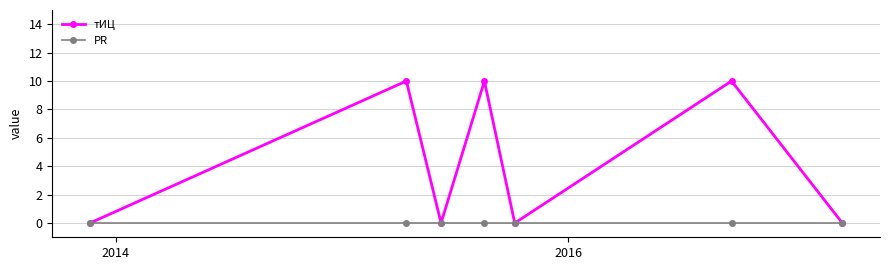

Rank the series by their maximum value, from lowest to highest.

PR, тИЦ